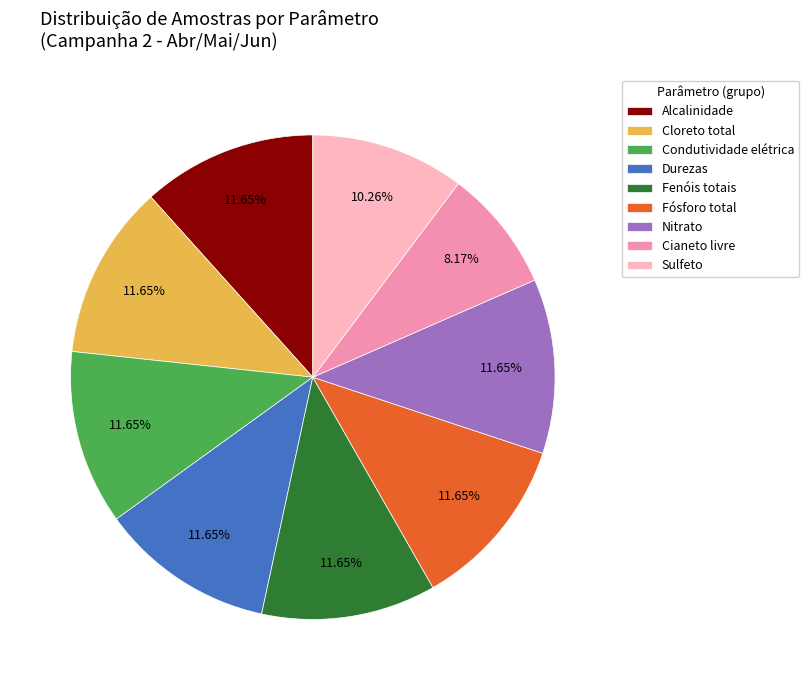

To the nearest percent, what is the average slice percentage?

11%